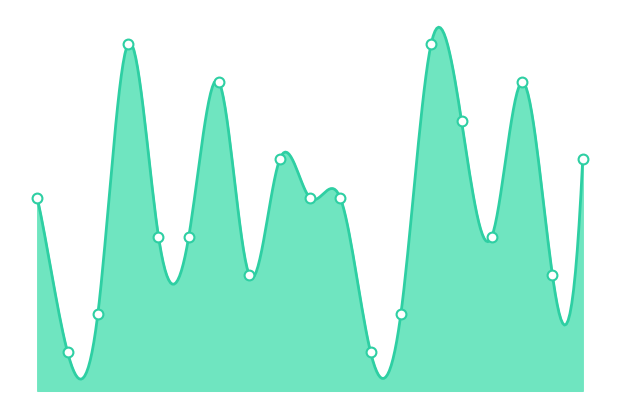

What is the change in value from 3 to 1?

-4